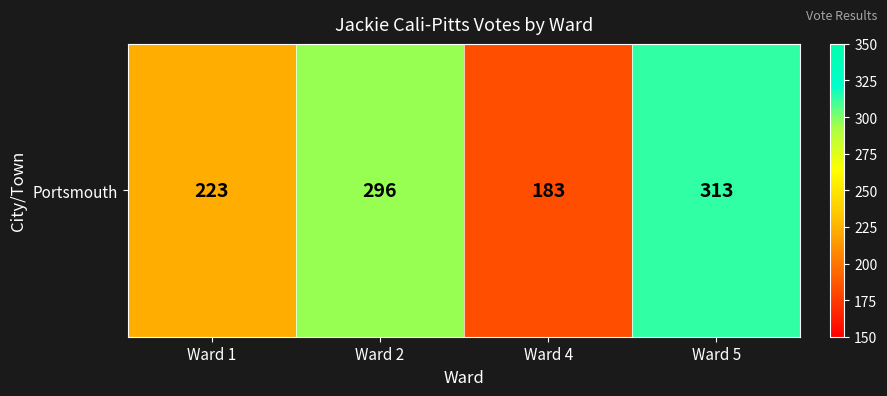

True or false: the data shows 482 at Ward 2.

False